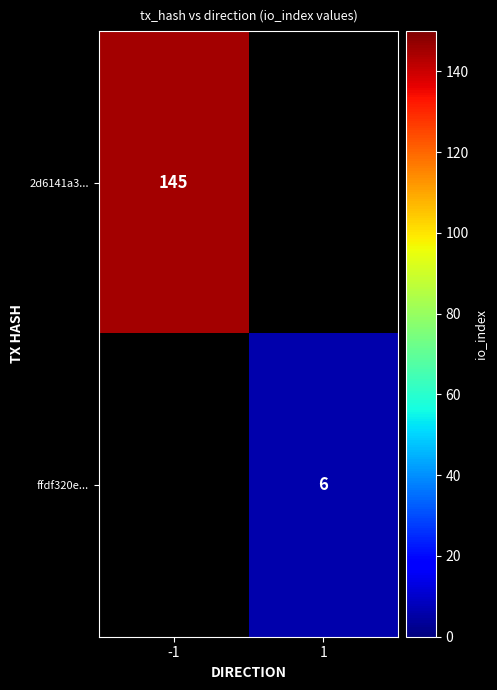

True or false: ffdf320e... has a value of 3 at 1.

False